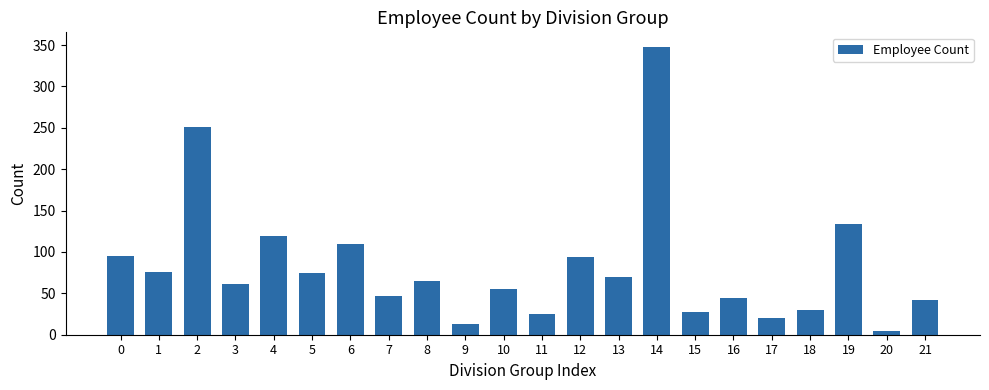

What is the ratio of the value at 13 to the value at 3?

1.1